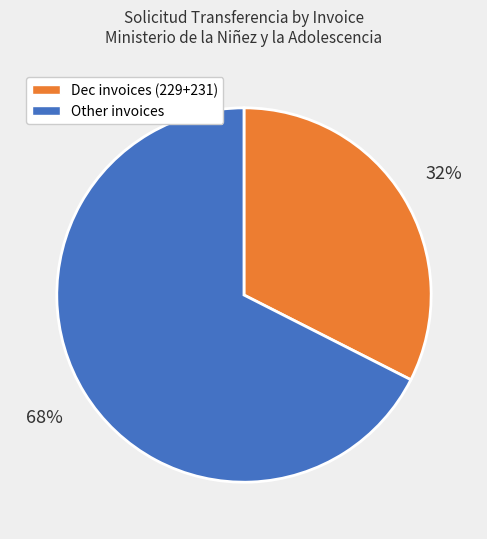

To the nearest percent, what is the average slice percentage?

50%